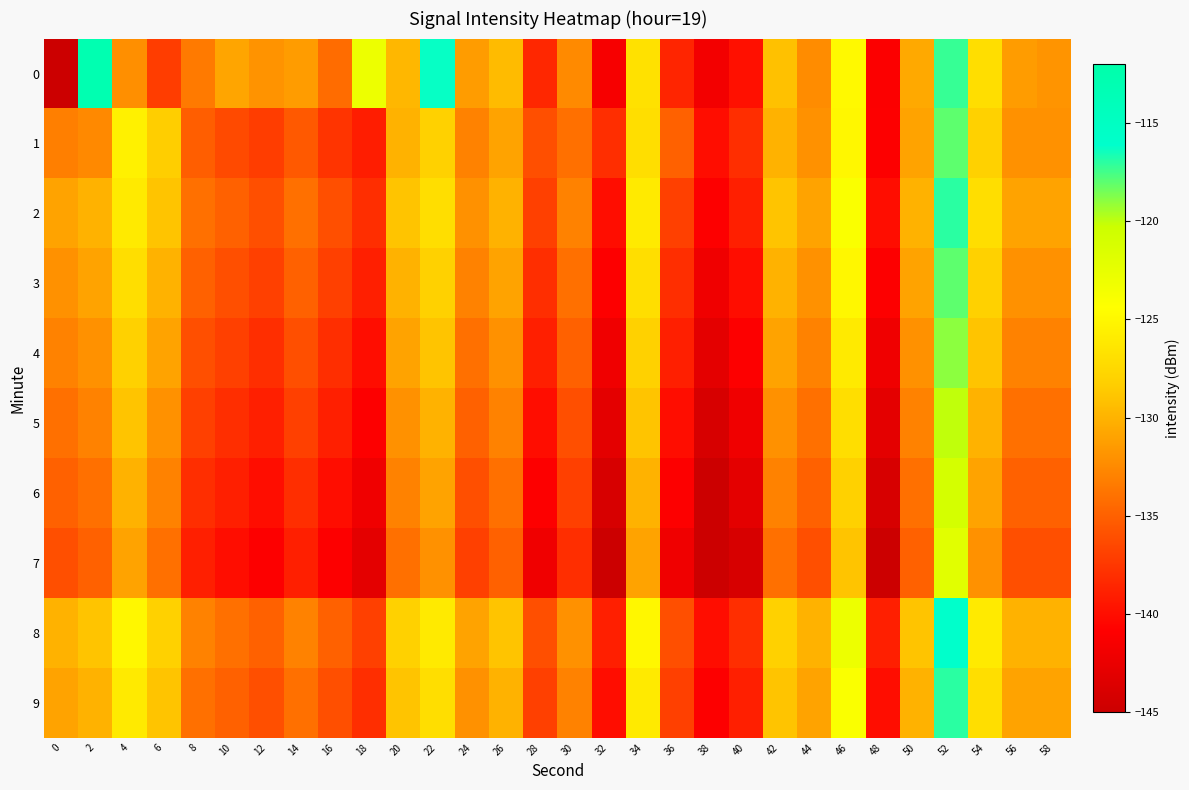

What is the minimum value shown in the chart?

-217.7